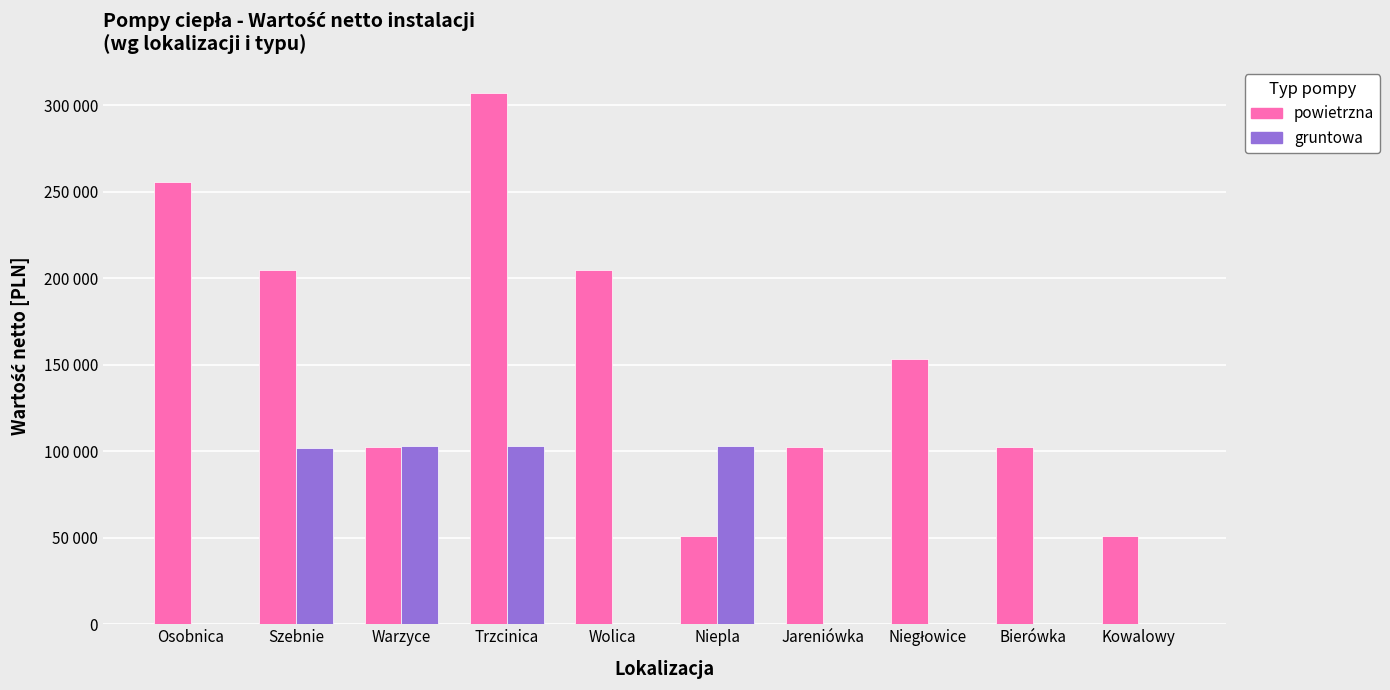

Rank the categories by gruntowa value from highest to lowest.

Warzyce, Trzcinica, Niepla, Szebnie, Osobnica, Wolica, Jareniówka, Niegłowice, Bierówka, Kowalowy